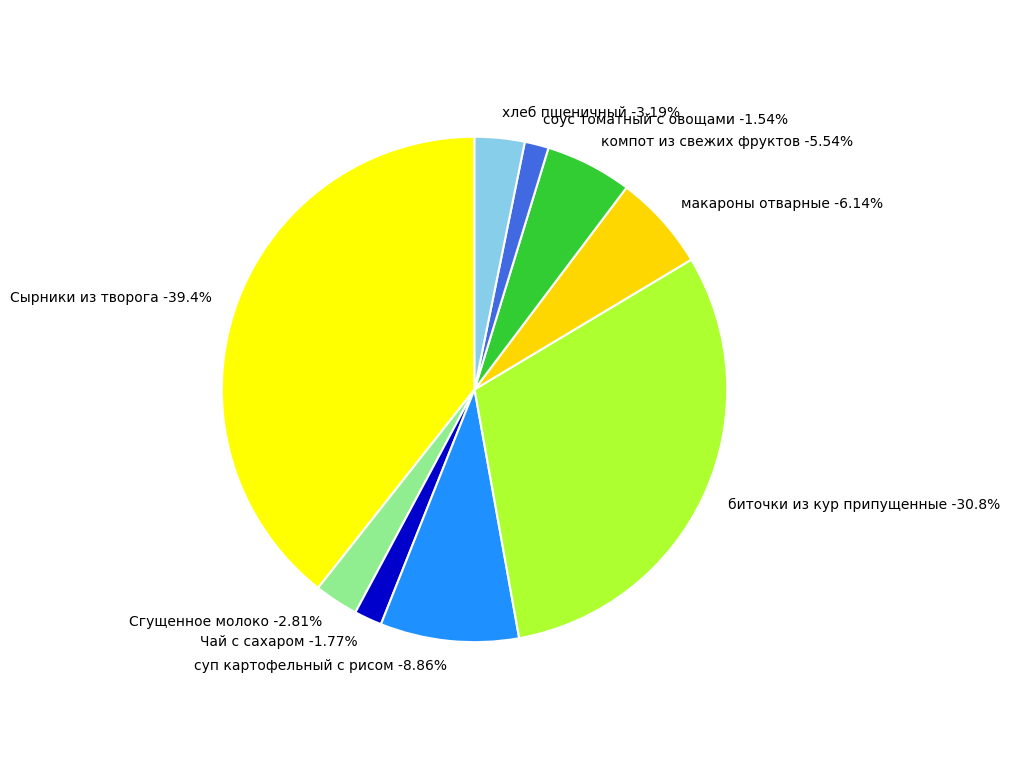

Does компот из свежих фруктов represent more than half of the total?

No